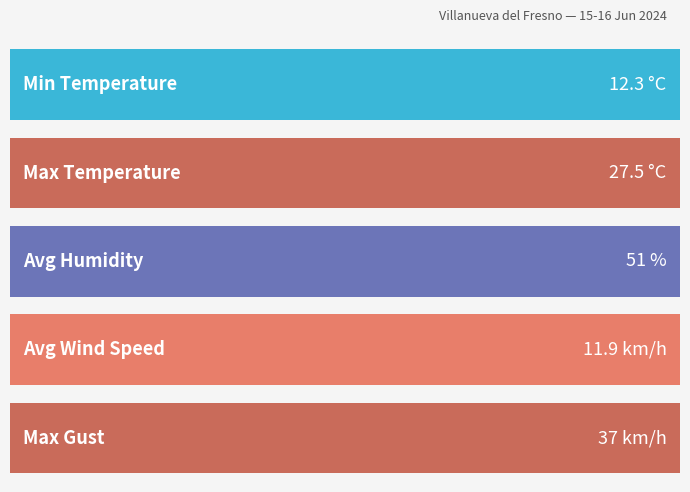

Which series has the widest spread of values?

Humidity (%)